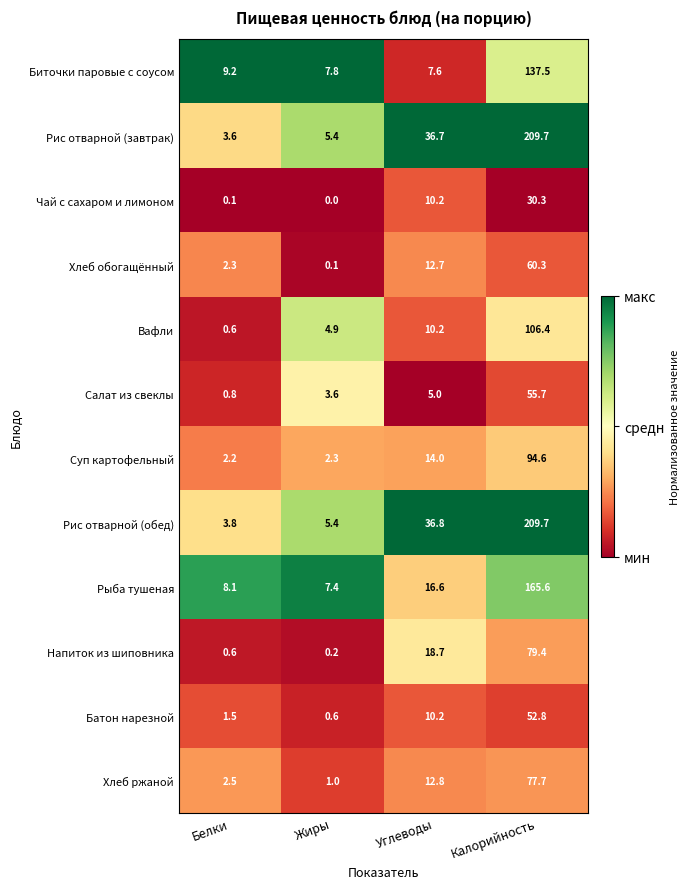

True or false: Рис отварной (обед) has a value of 5.4 at Жиры.

True